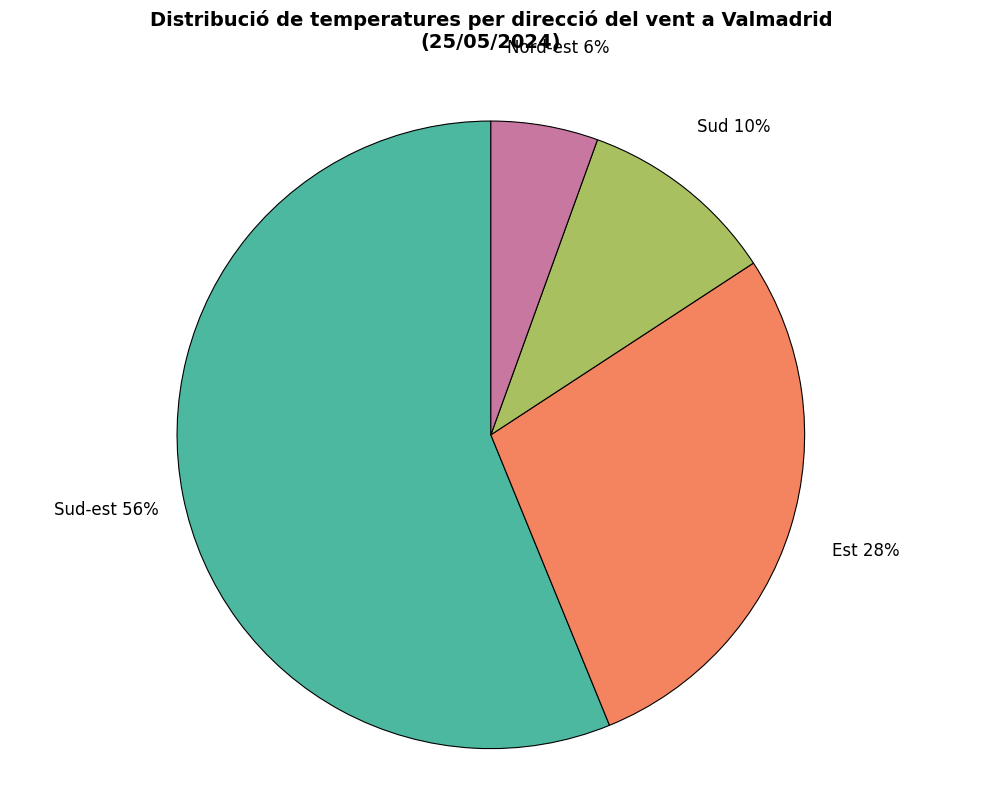

How many slices are in this pie chart?

4